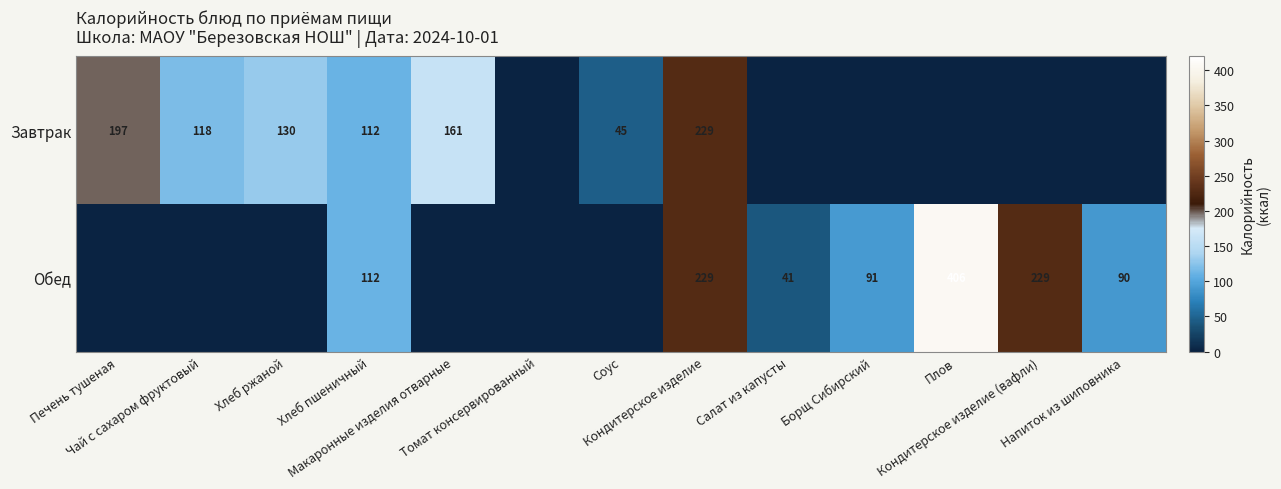

How many positive values does the Завтрак series have?

7